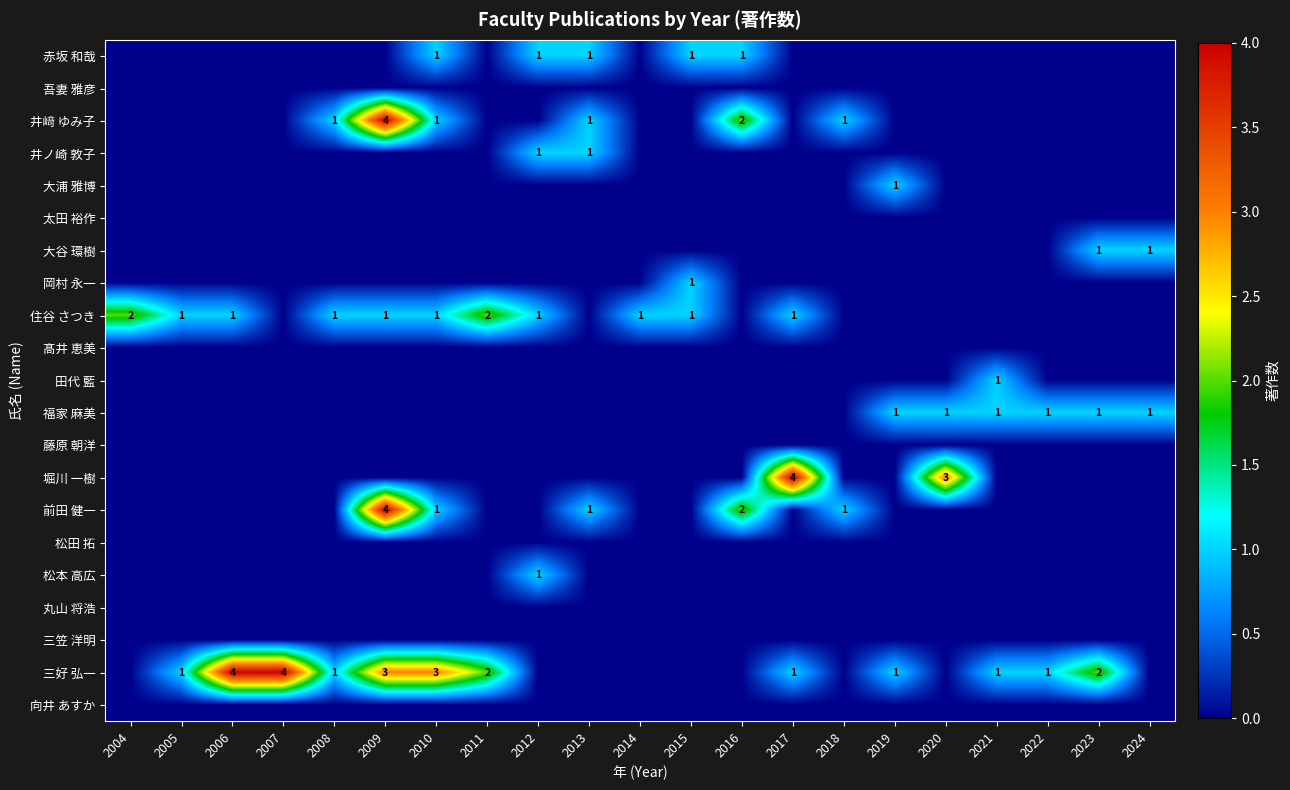

The 三好 弘一 series shows 1 at 2010. True or false?

False